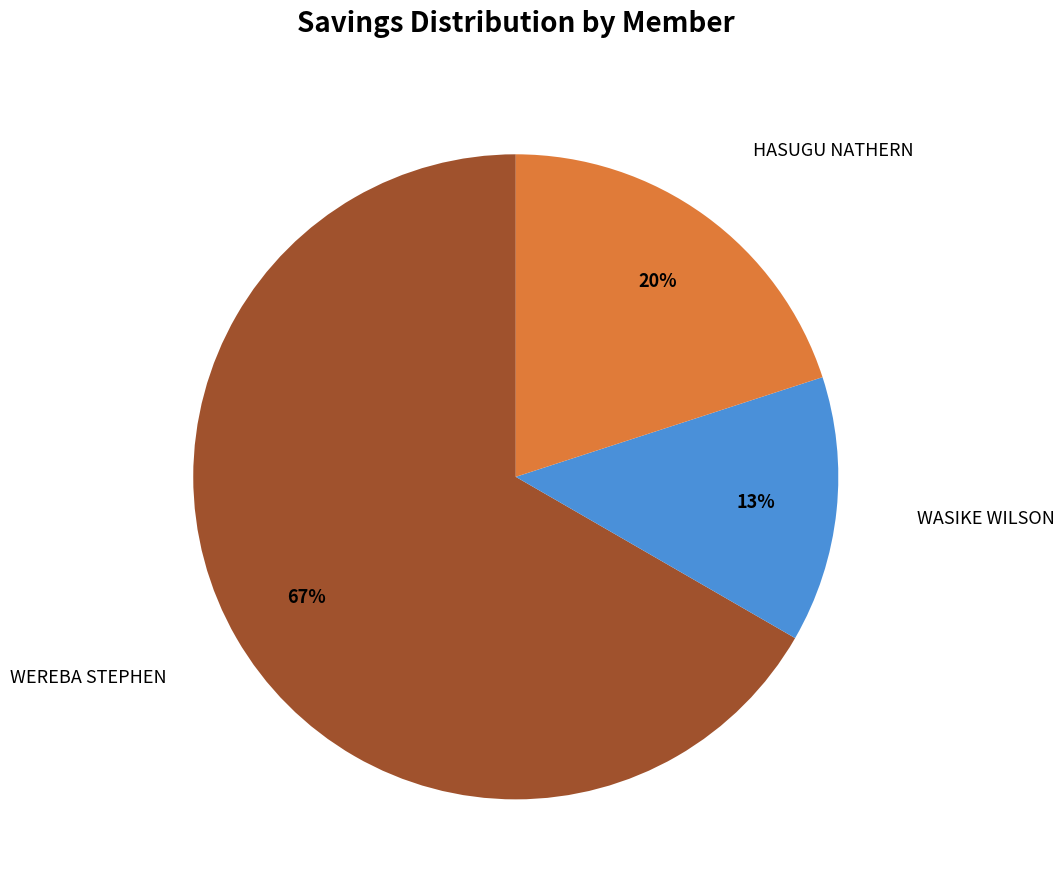

To the nearest percent, what is the average slice percentage?

33%